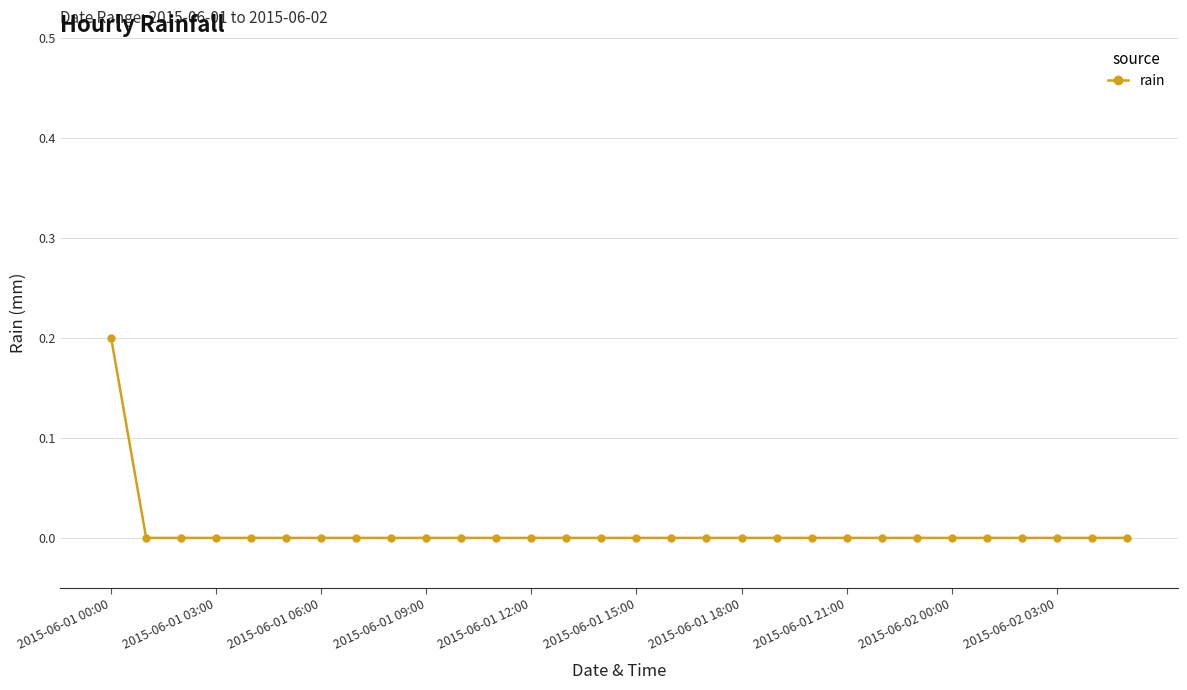

Reading left to right, list all the values displayed in this chart.

0.2	0.0	0.0	0.0	0.0	0.0	0.0	0.0	0.0	0.0	0.0	0.0	0.0	0.0	0.0	0.0	0.0	0.0	0.0	0.0	0.0	0.0	0.0	0.0	0.0	0.0	0.0	0.0	0.0	0.0